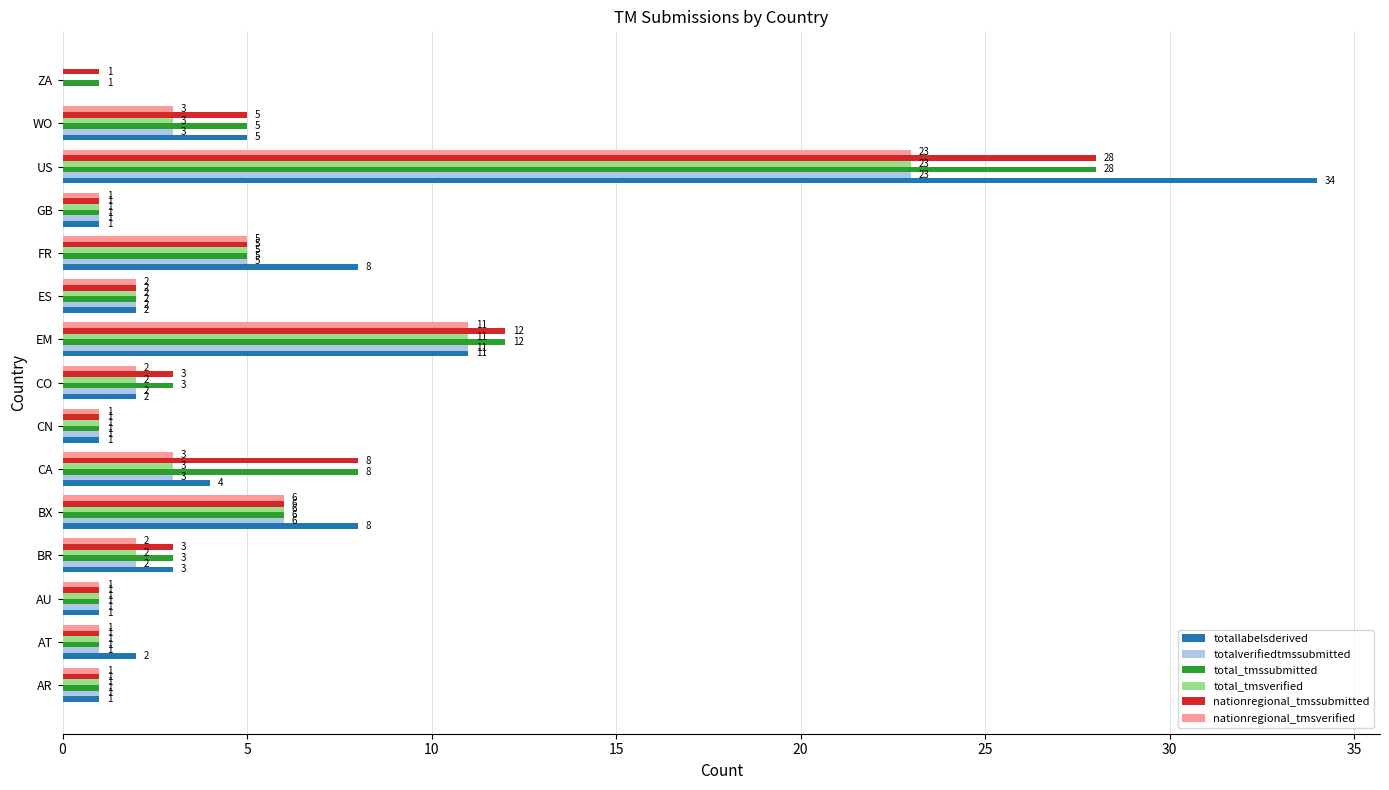

Between FR and GB, which series saw the biggest shift?

totallabelsderived